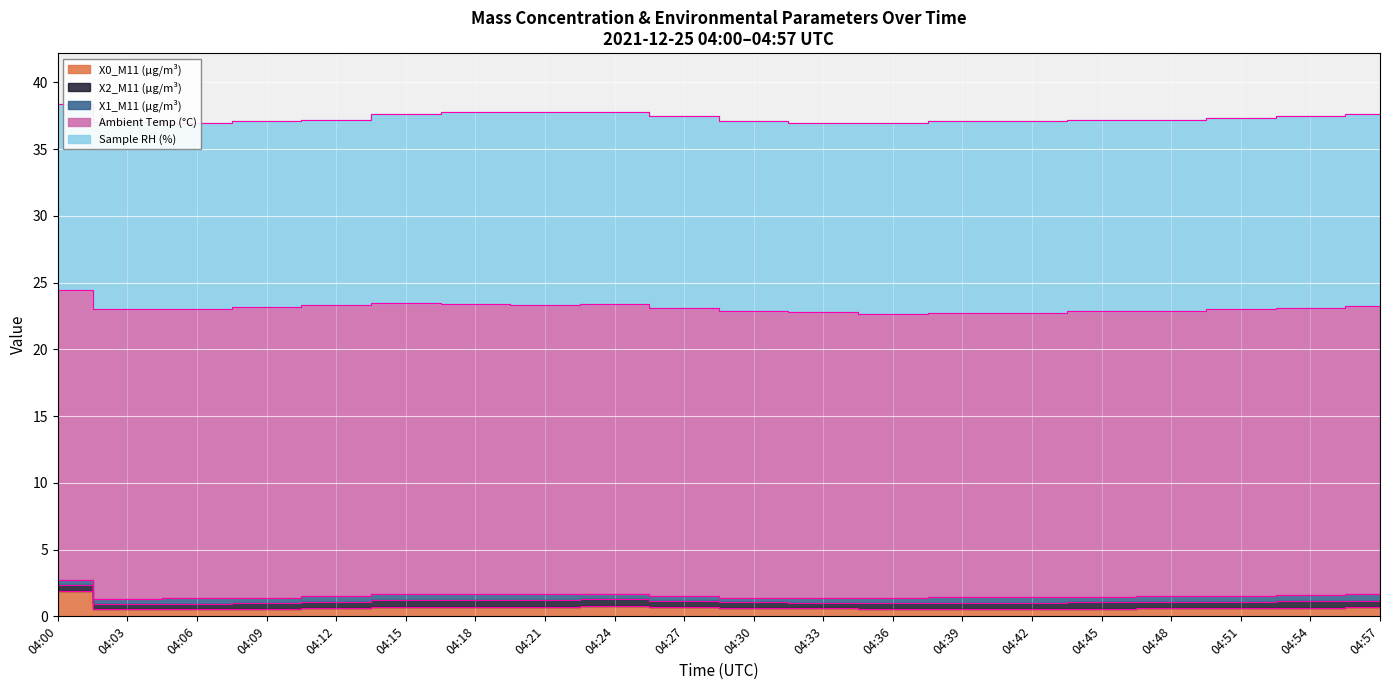

Reading left to right, transcribe all the data shown in this chart.

X0_M11 (μg/m³): 04:00=1.9	04:03=0.5	04:06=0.5	04:09=0.6	04:12=0.6	04:15=0.7	04:18=0.7	04:21=0.7	04:24=0.8	04:27=0.7	04:30=0.6	04:33=0.6	04:36=0.5	04:39=0.6	04:42=0.6	04:45=0.6	04:48=0.6	04:51=0.6	04:54=0.6	04:57=0.7
X2_M11 (μg/m³): 04:00=0.5	04:03=0.4	04:06=0.4	04:09=0.4	04:12=0.5	04:15=0.5	04:18=0.5	04:21=0.5	04:24=0.5	04:27=0.5	04:30=0.4	04:33=0.4	04:36=0.4	04:39=0.5	04:42=0.5	04:45=0.5	04:48=0.5	04:51=0.5	04:54=0.5	04:57=0.5
X1_M11 (μg/m³): 04:00=0.4	04:03=0.4	04:06=0.4	04:09=0.4	04:12=0.4	04:15=0.5	04:18=0.5	04:21=0.5	04:24=0.4	04:27=0.4	04:30=0.3	04:33=0.4	04:36=0.4	04:39=0.4	04:42=0.4	04:45=0.4	04:48=0.4	04:51=0.5	04:54=0.5	04:57=0.5
Ambient Temp (°C): 04:00=21.7	04:03=21.7	04:06=21.7	04:09=21.8	04:12=21.8	04:15=21.8	04:18=21.7	04:21=21.7	04:24=21.7	04:27=21.6	04:30=21.5	04:33=21.4	04:36=21.3	04:39=21.3	04:42=21.3	04:45=21.4	04:48=21.4	04:51=21.5	04:54=21.5	04:57=21.6
Sample RH (%): 04:00=13.9	04:03=14.0	04:06=13.9	04:09=13.9	04:12=13.9	04:15=14.1	04:18=14.4	04:21=14.4	04:24=14.4	04:27=14.4	04:30=14.2	04:33=14.2	04:36=14.3	04:39=14.4	04:42=14.4	04:45=14.3	04:48=14.3	04:51=14.3	04:54=14.4	04:57=14.4